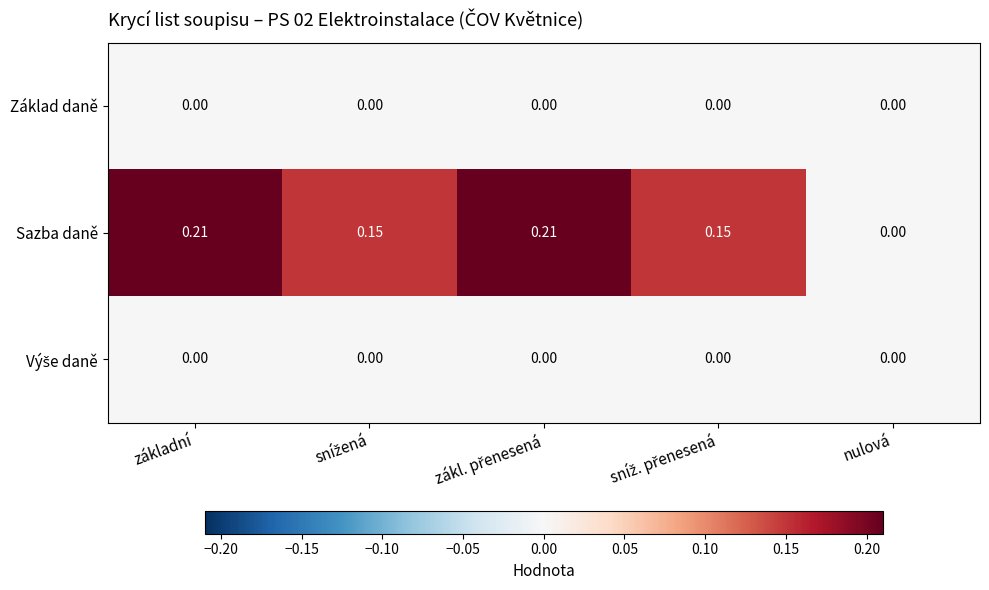

Which series has the widest spread of values?

Sazba daně